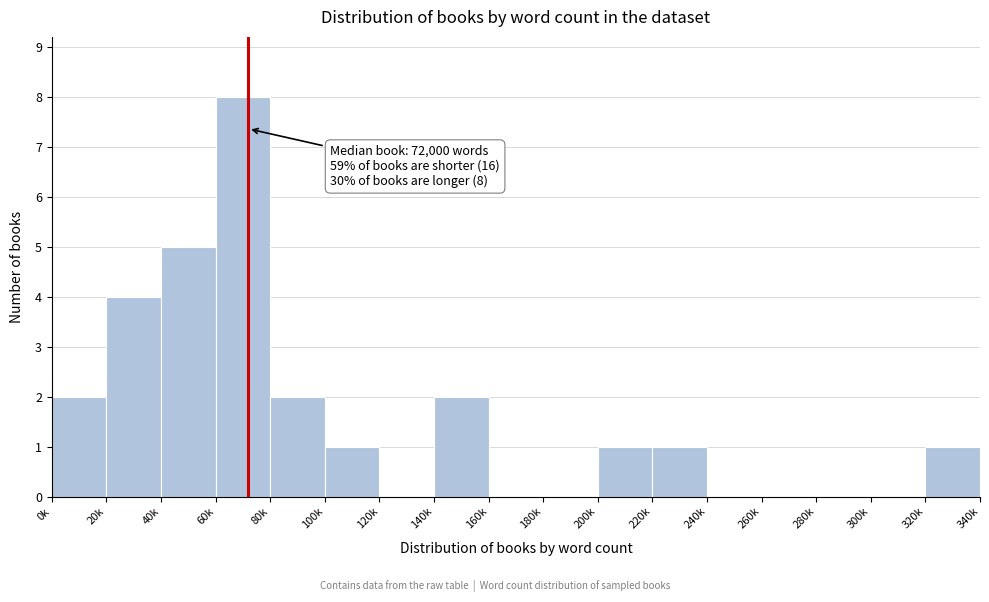

Reading left to right, extract all data points from this chart.

0k=2	20k=4	40k=5	60k=8	80k=2	100k=1	120k=0	140k=2	160k=0	180k=0	200k=1	220k=1	240k=0	260k=0	280k=0	300k=0	320k=1